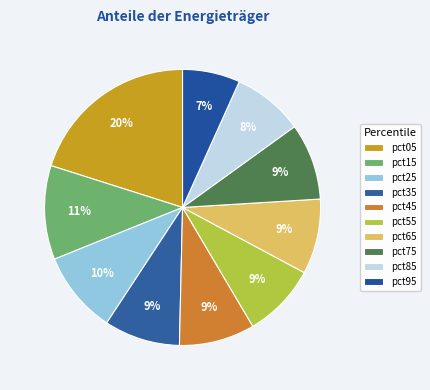

Is there a majority slice in this chart?

No